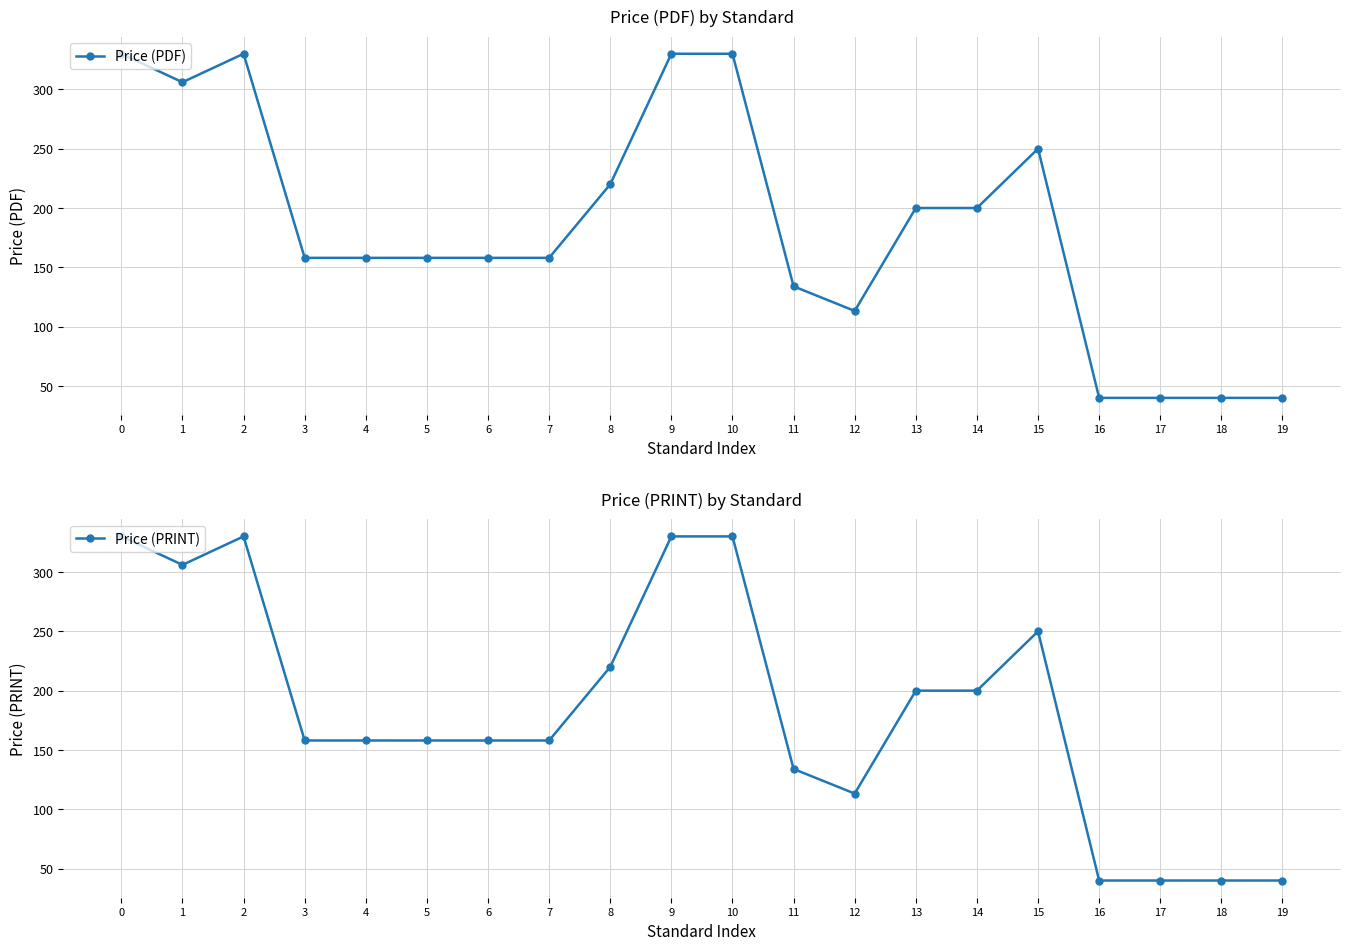

How many interior local peaks does the Price (PRINT) series have?

2